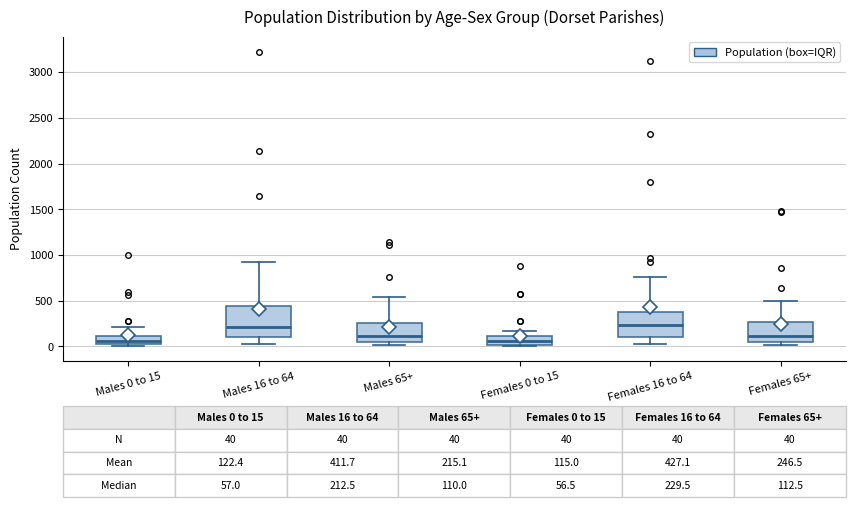

Which box is the tallest, from its lower edge to its upper edge?

Males 16 to 64